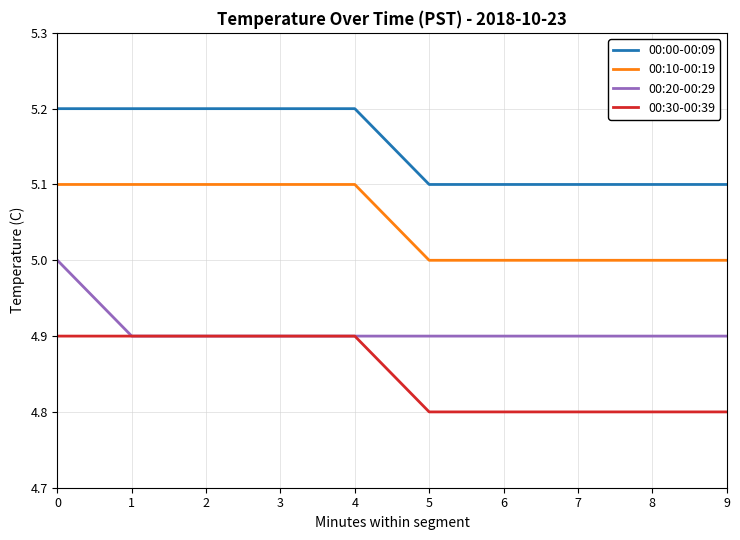

Rank the series by their average value, from highest to lowest.

00:00-00:09, 00:10-00:19, 00:20-00:29, 00:30-00:39